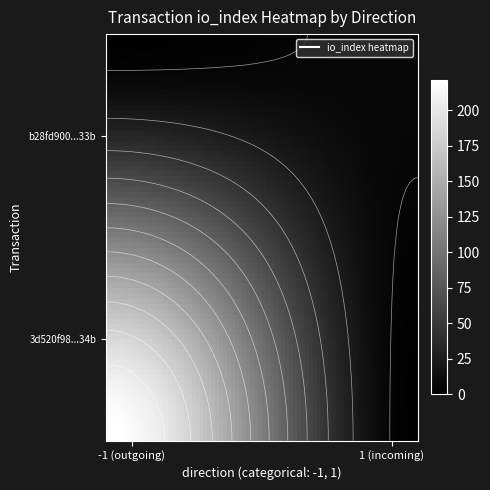

Reading left to right, what are all the values shown in this chart?

3d520f98758363f0325b1b71b793861791cc34b: direction=-1	io_index=221
b28fd900afafb6052ce3c0950ead9dbe0d10d33: direction=1	io_index=7